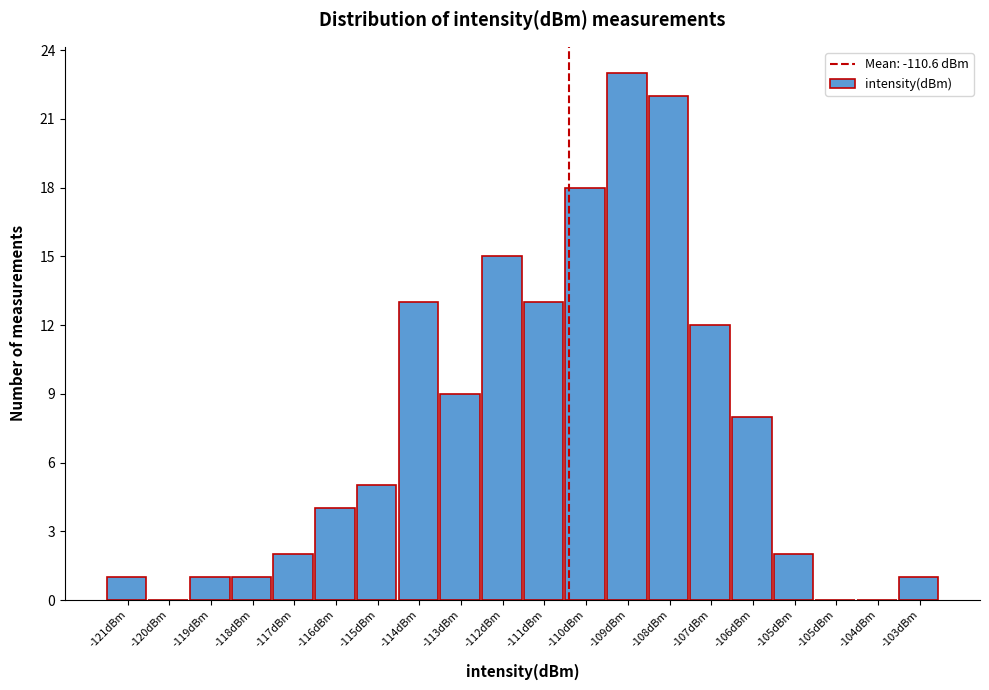

How many data points does each series have?

20